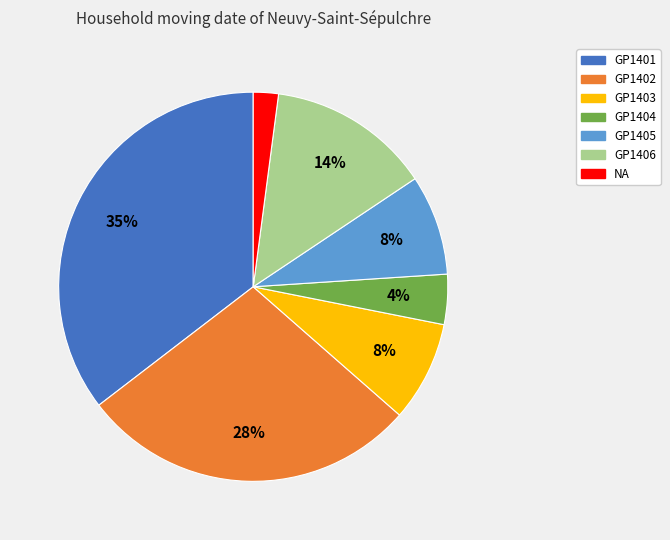

Count the number of slices in the pie.

7